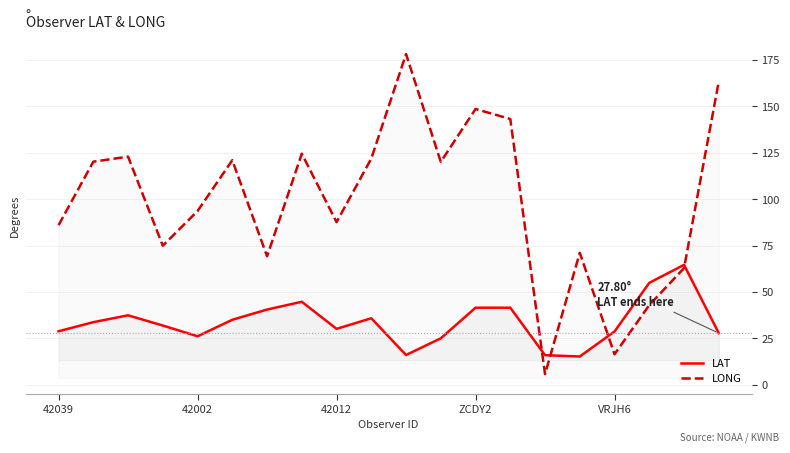

At which label is LAT closest to 39?

6